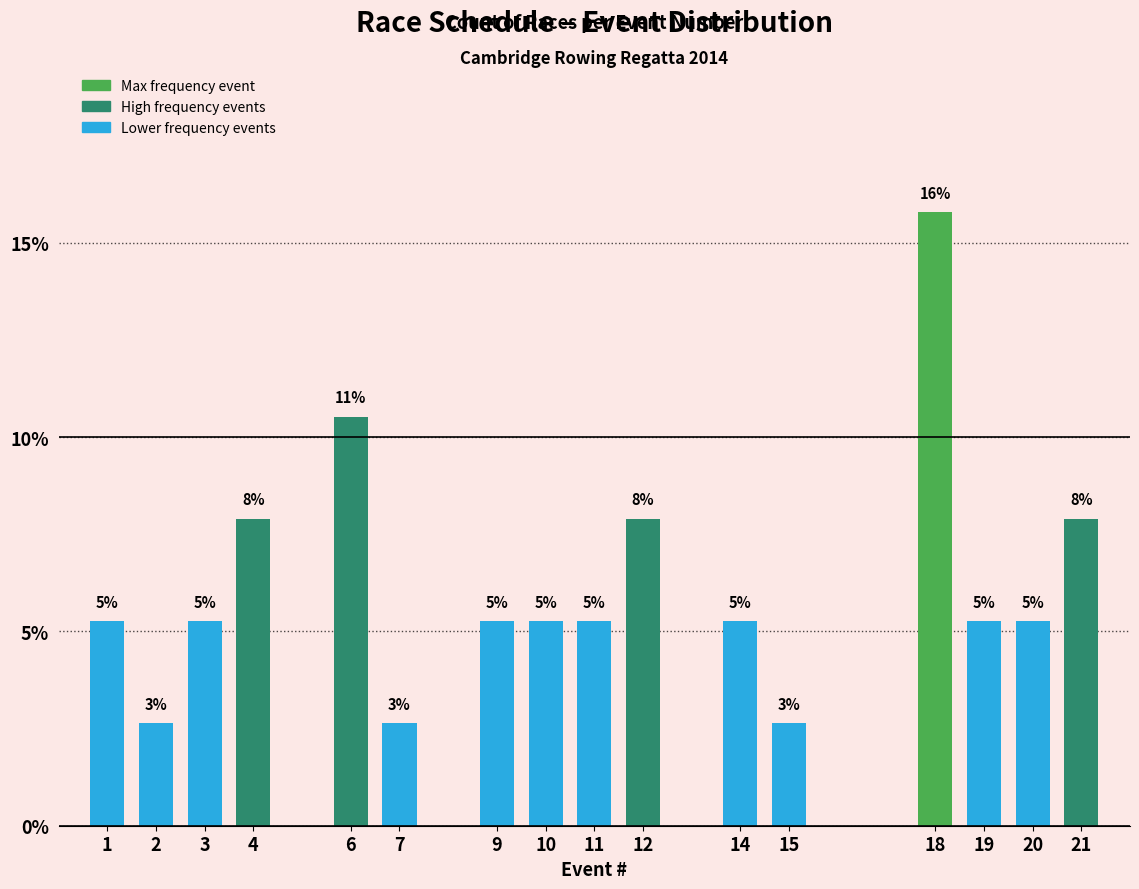

Are the bars horizontal?

No